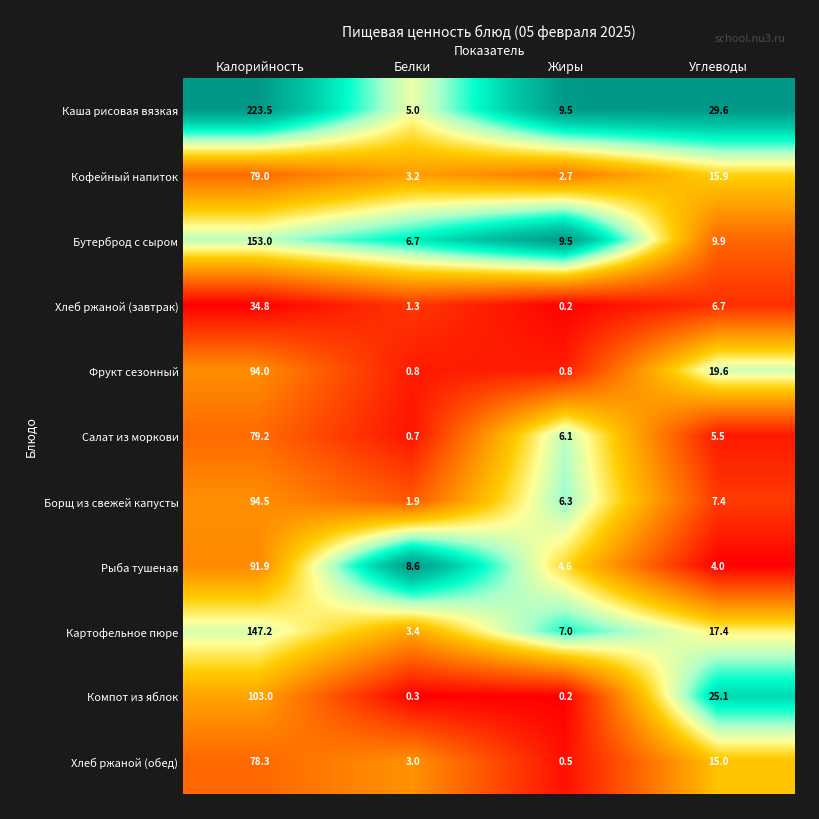

Which series has the widest spread of values?

Каша рисовая вязкая